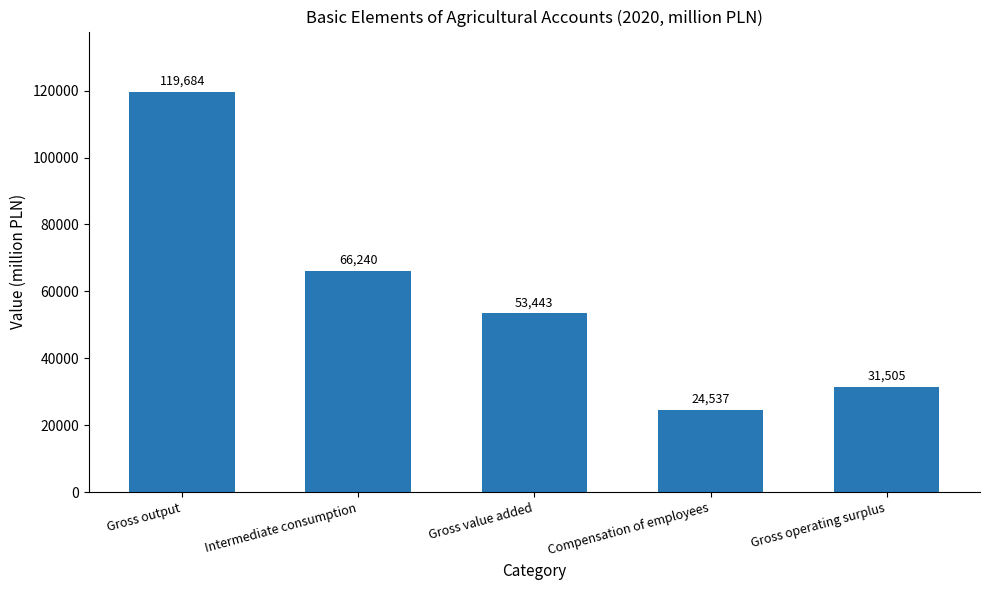

Reading right to left, extract all data points from this chart.

Gross operating surplus=31505	Compensation of employees=24537	Gross value added=53443	Intermediate consumption=66240	Gross output=119684